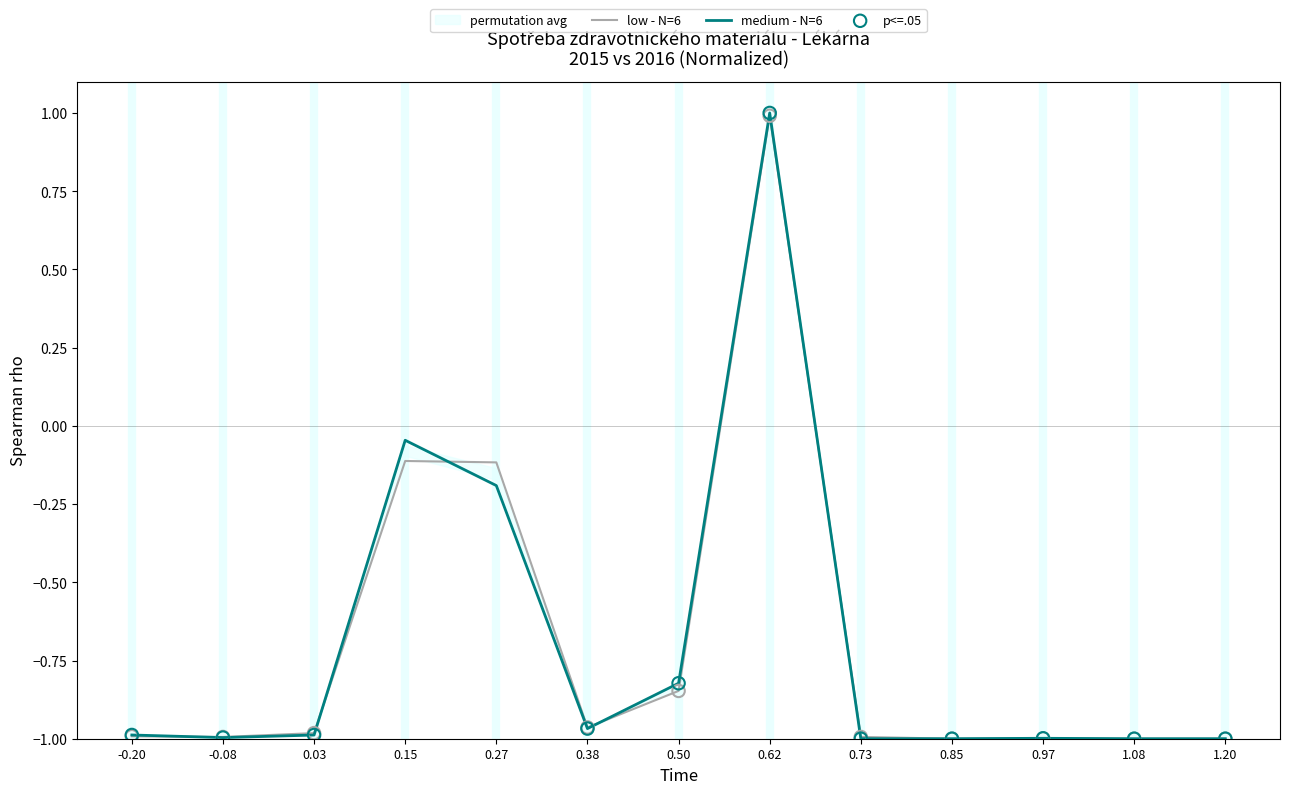

Which series has the largest Y range (max minus min)?

medium - N=6